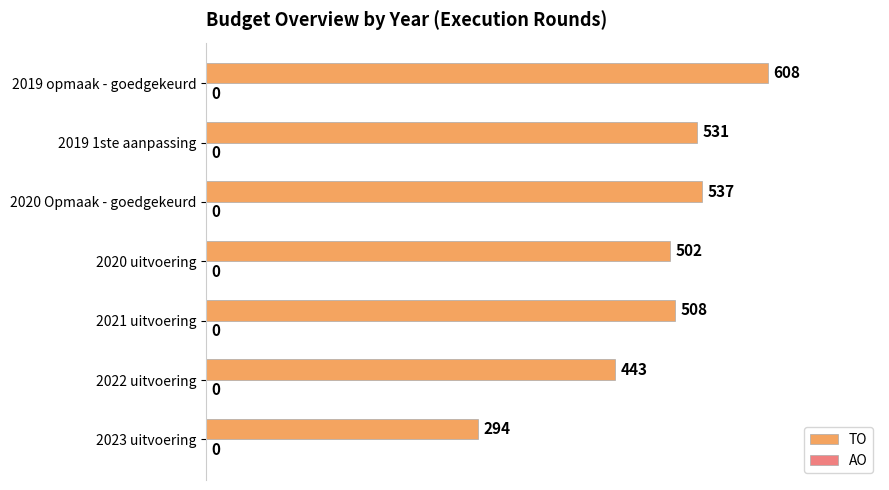

Read the value at 2019 opmaak - goedgekeurd.

608